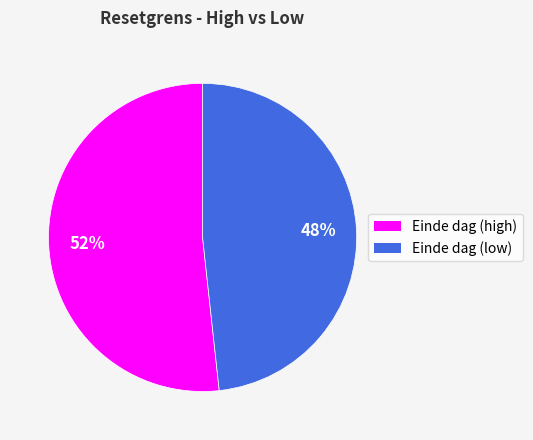

To the nearest percent, what is the average slice percentage?

50%